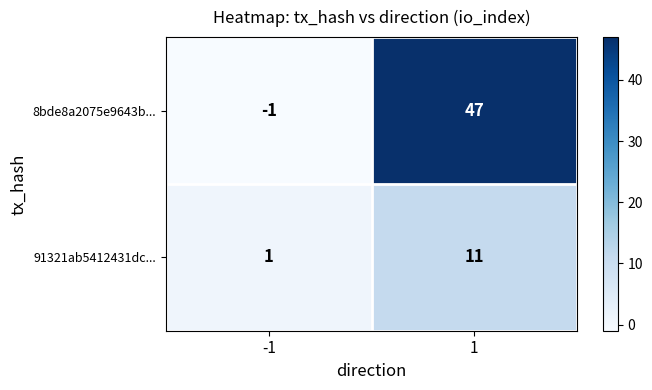

Read the 91321ab5412431dc... value at 1.

11